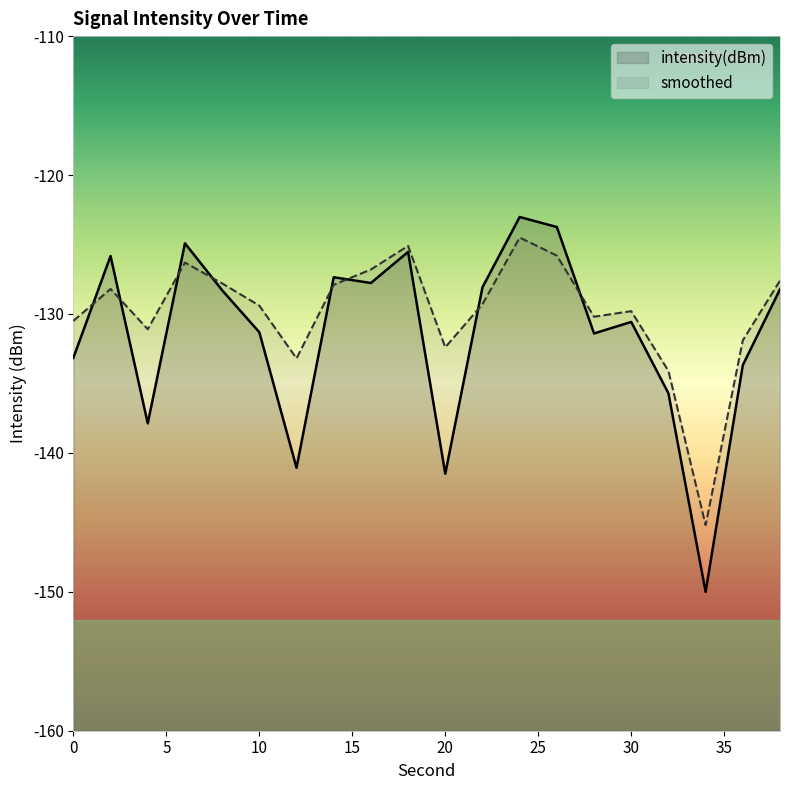

What is the spread (max minus min) of values at 6?

1.4